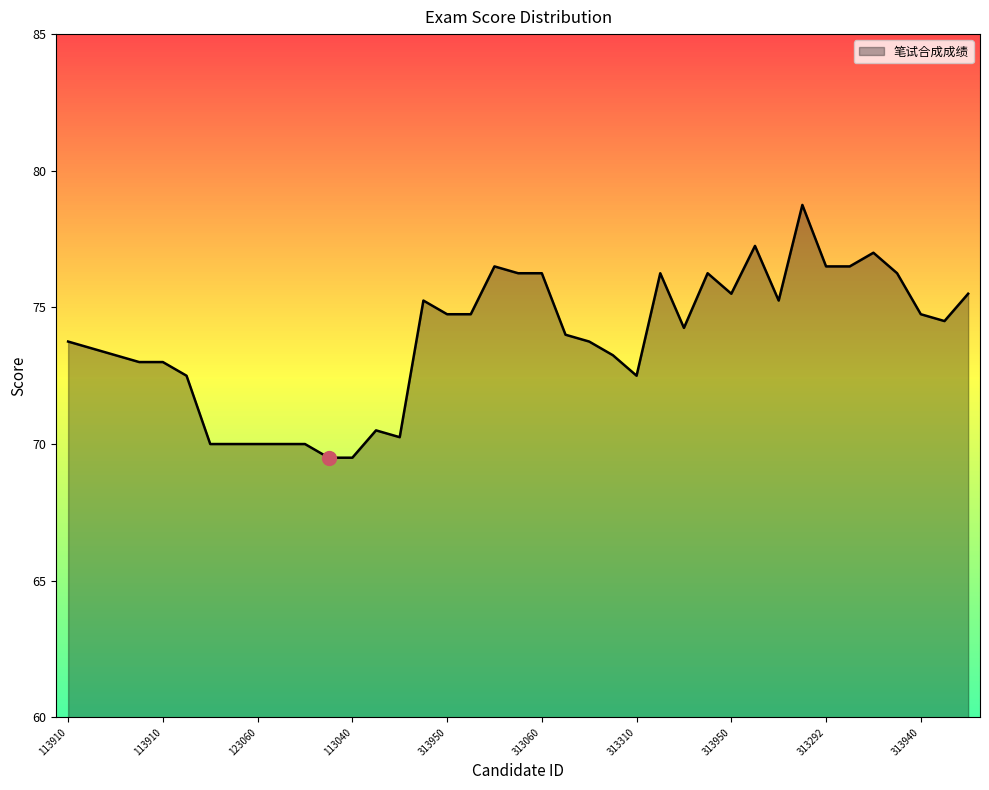

What is the maximum value shown in the chart?

78.8